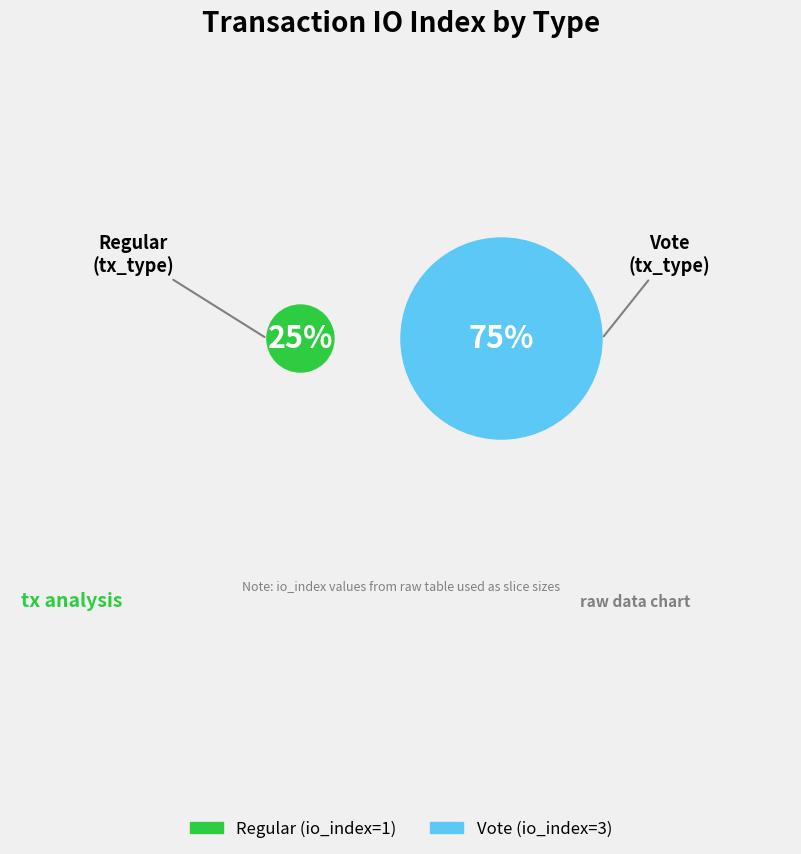

How much of the chart is everything except Vote?

25.0%